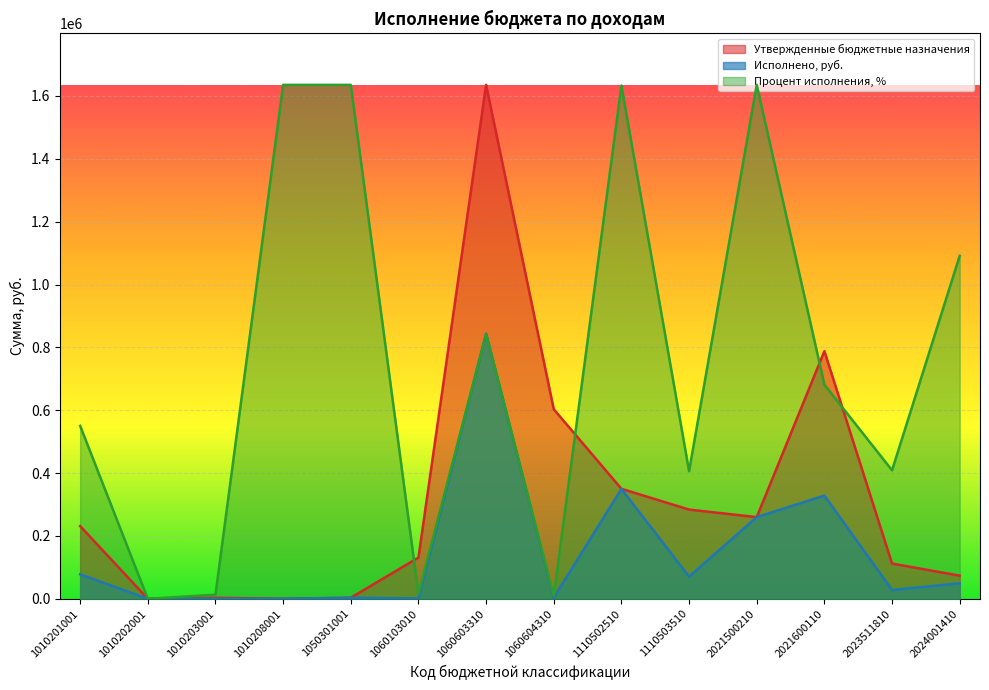

Reading left to right, what are all the values shown in this chart?

Исполнено, руб.: 1010201001=77824.5	1010202001=0.0	1010203001=26.2	1010208001=270.4	1050301001=3252.5	1060103010=1243.3	1060603310=843565.7	1060604310=3515.4	1110502510=349546.0	1110503510=70485.9	2021500210=259820.0	2021600110=328340.0	2023511810=28032.0	2024001410=49074.0
Утвержденные бюджетные назначения: 1010201001=231272.0	1010202001=20.0	1010203001=3276.0	1010208001=270.4	1050301001=3252.5	1060103010=131150.0	1060603310=1635247.0	1060604310=603057.0	1110502510=350000.0	1110503510=283862.0	2021500210=259820.0	2021600110=788018.0	2023511810=112126.0	2024001410=73535.0
Процент исполнения, %: 1010201001=550260.6	1010202001=0.0	1010203001=13082.0	1010208001=1635247.0	1050301001=1635247.0	1060103010=15534.8	1060603310=843623.9	1060604310=9484.4	1110502510=1633121.2	1110503510=406031.8	2021500210=1635247.0	2021600110=681407.4	2023511810=408811.8	2024001410=1091363.8